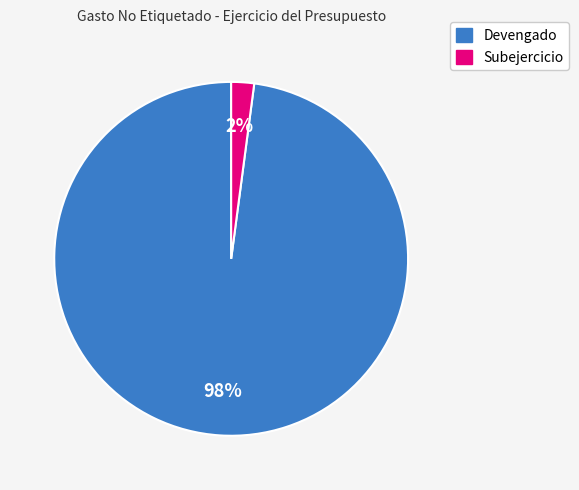

To the nearest percent, what percentage of the pie is Devengado?

98%